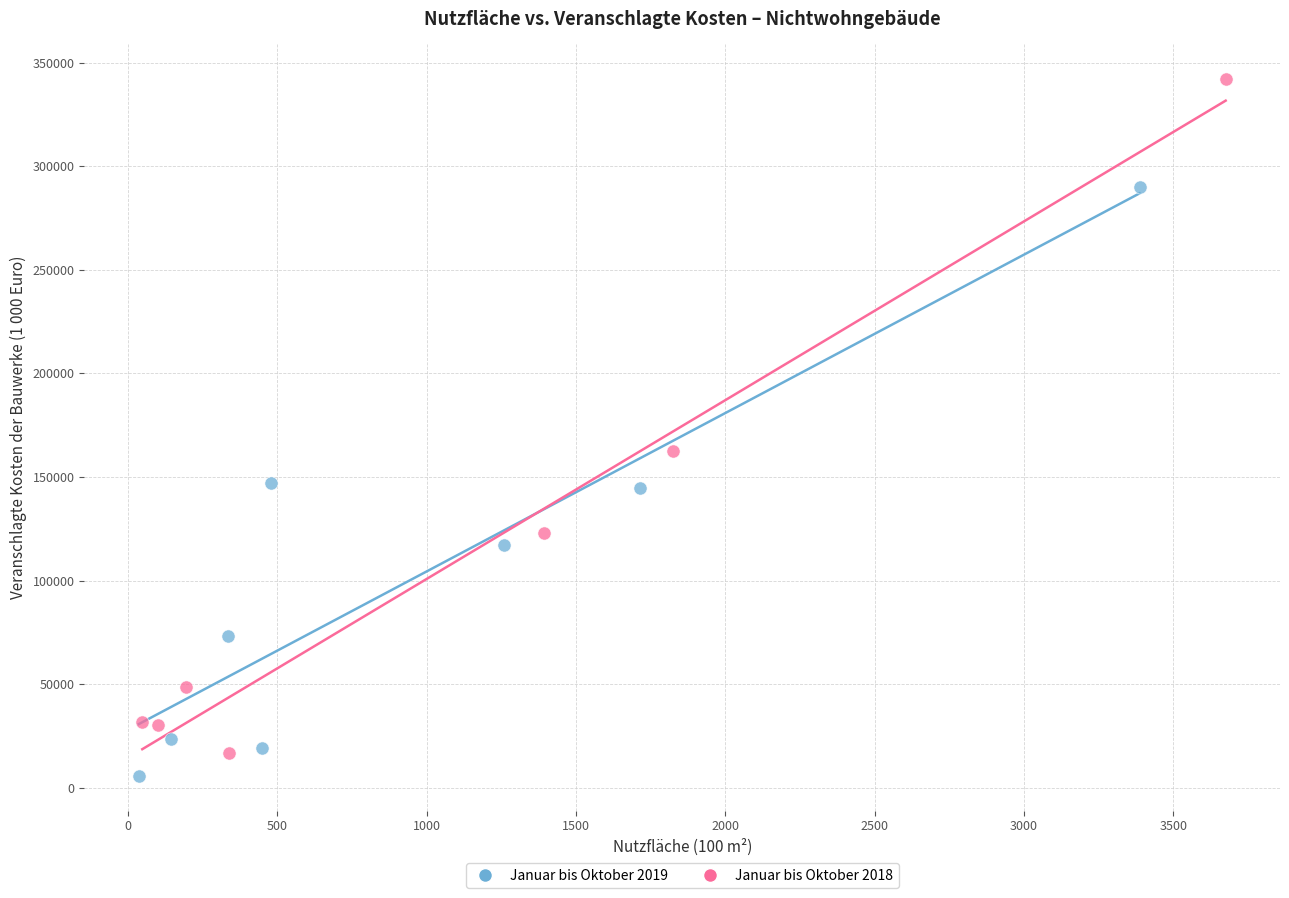

Which series has the widest spread of Y values?

Januar bis Oktober 2018